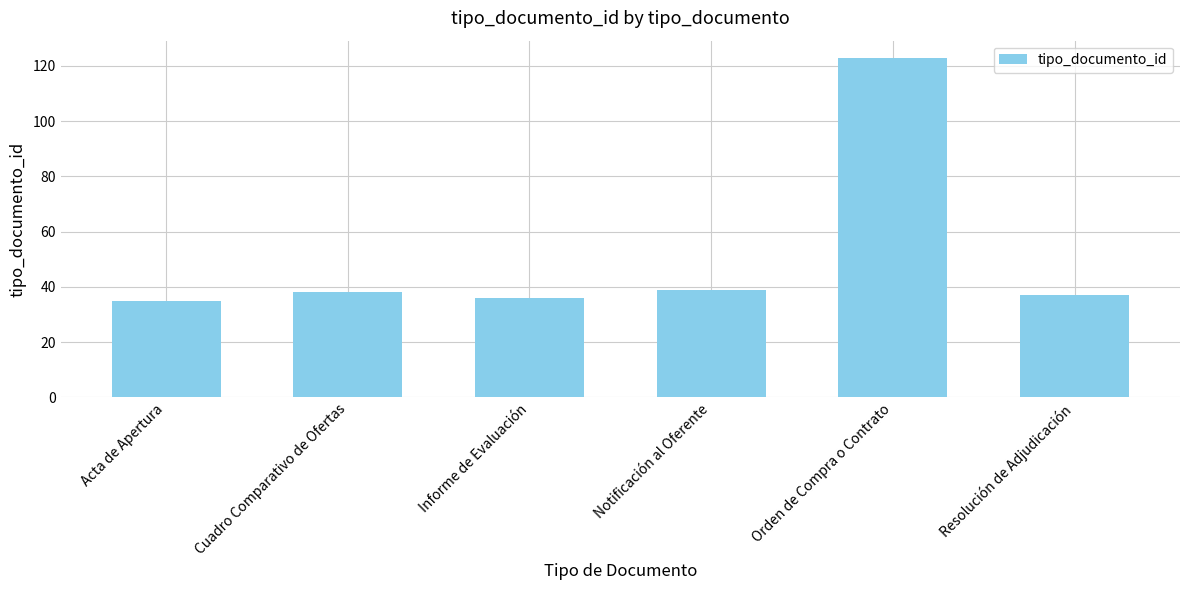

What is the smallest value displayed?

35